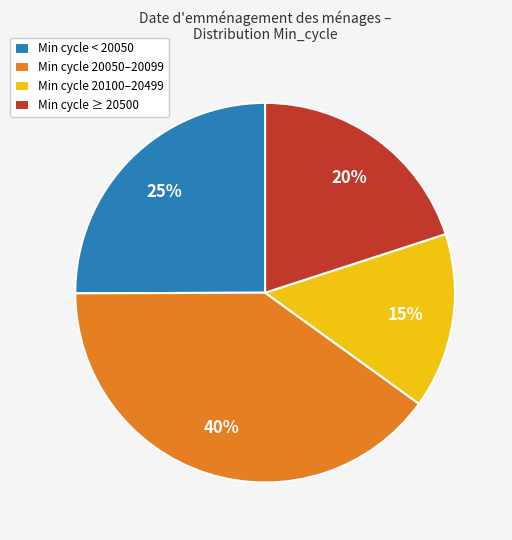

Is there a majority slice in this chart?

No